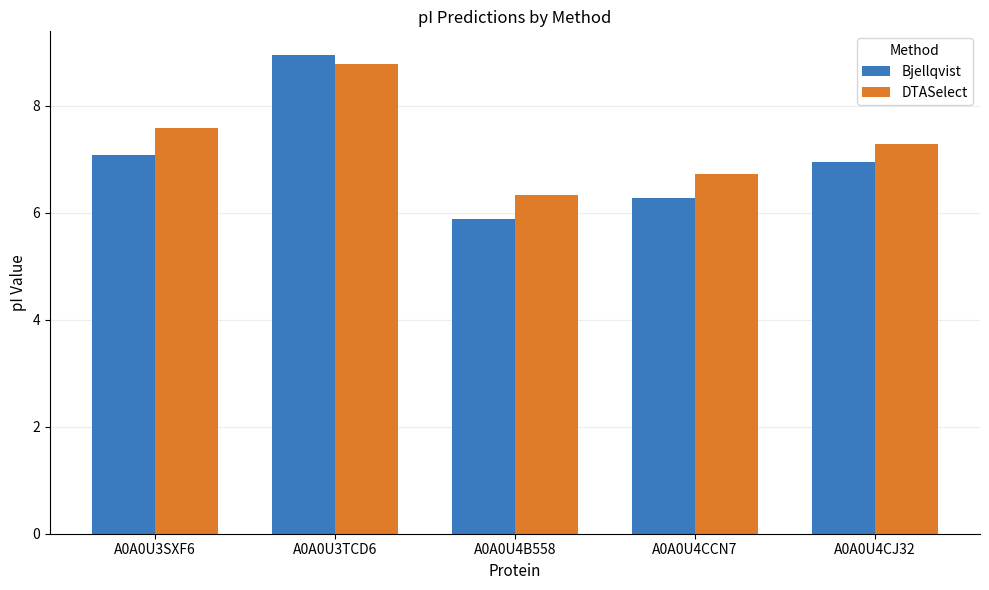

Which series has the largest range (max minus min)?

Bjellqvist